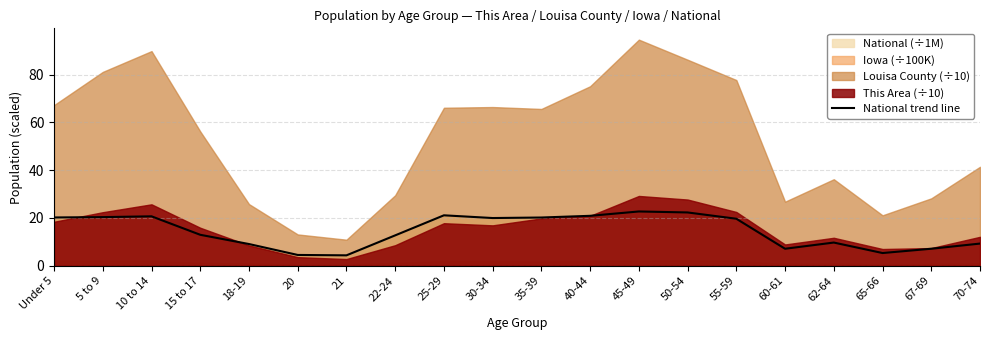

True or false: the data shows 7.1 at 60-61.

True